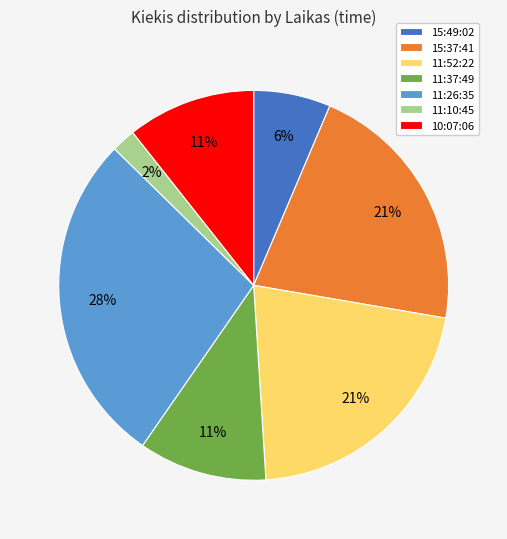

Do 15:49:02 and 15:37:41 together represent more than half of the pie?

No